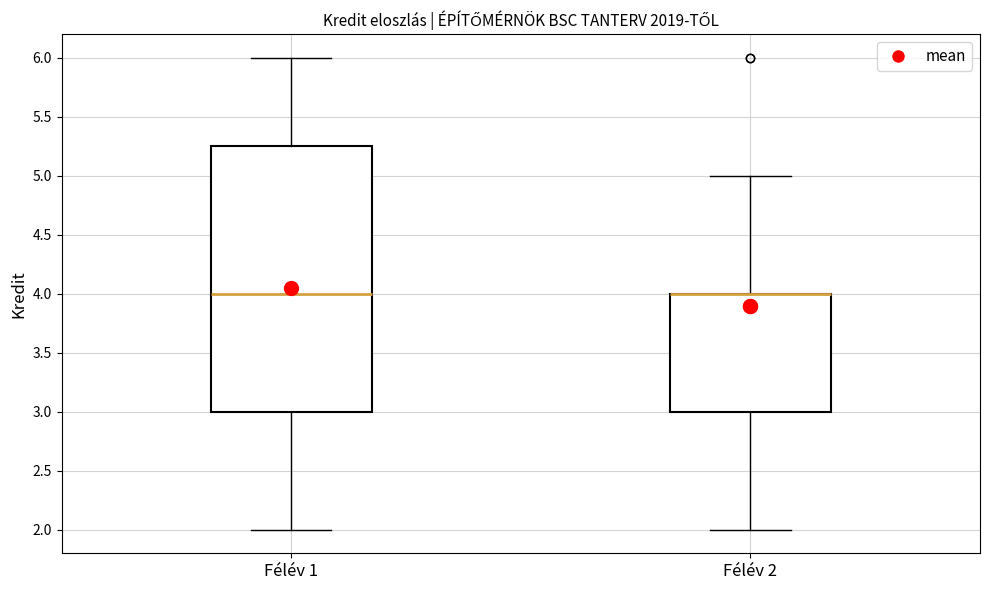

Where is the upper edge of the box for Félév 2 on the y-axis? The values are not printed on the chart, so give them approximately, as read against the axis.

4.00